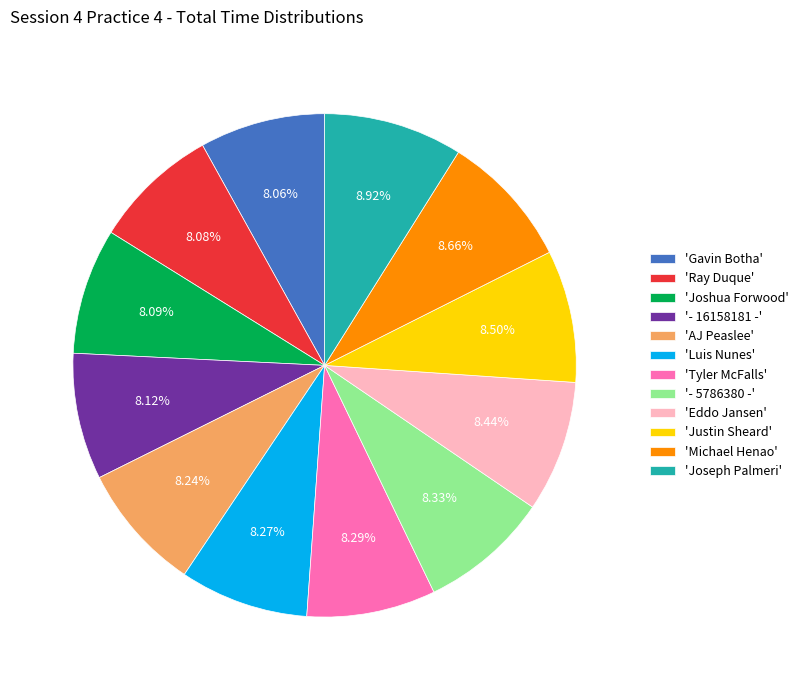

Is there a majority slice in this chart?

No